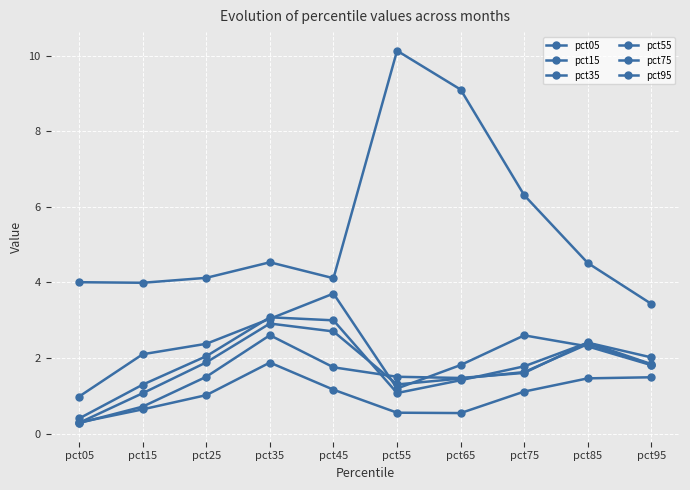

Count the number of data series in this chart.

6